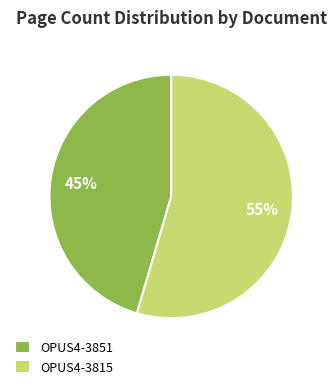

How many segments does this pie chart have?

2